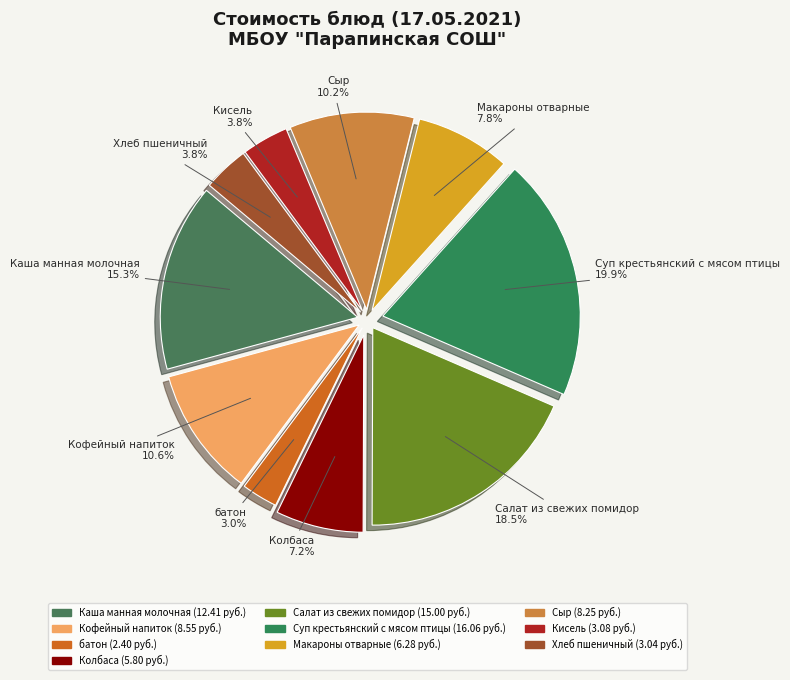

Which has a higher value, батон or Суп крестьянский с мясом птицы?

Суп крестьянский с мясом птицы